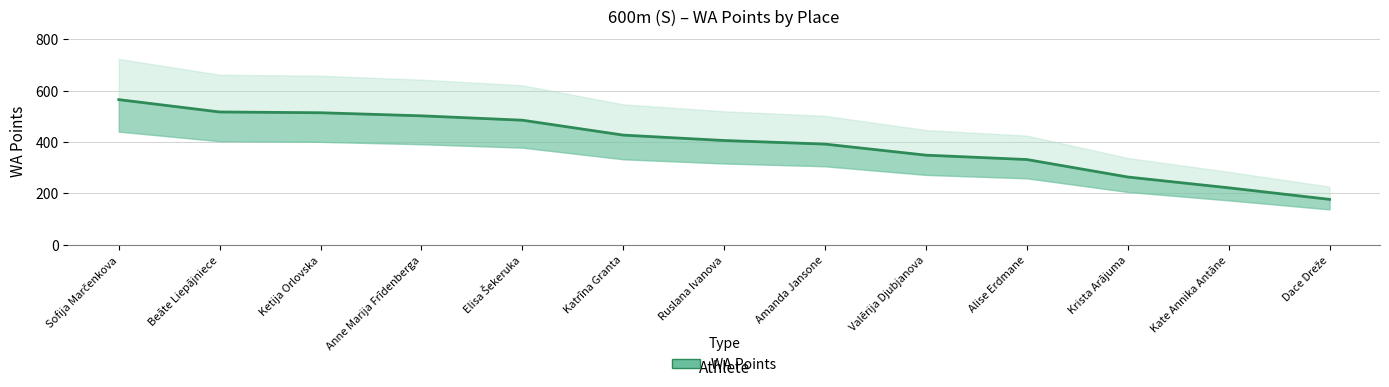

How many lines are shown in the chart?

1